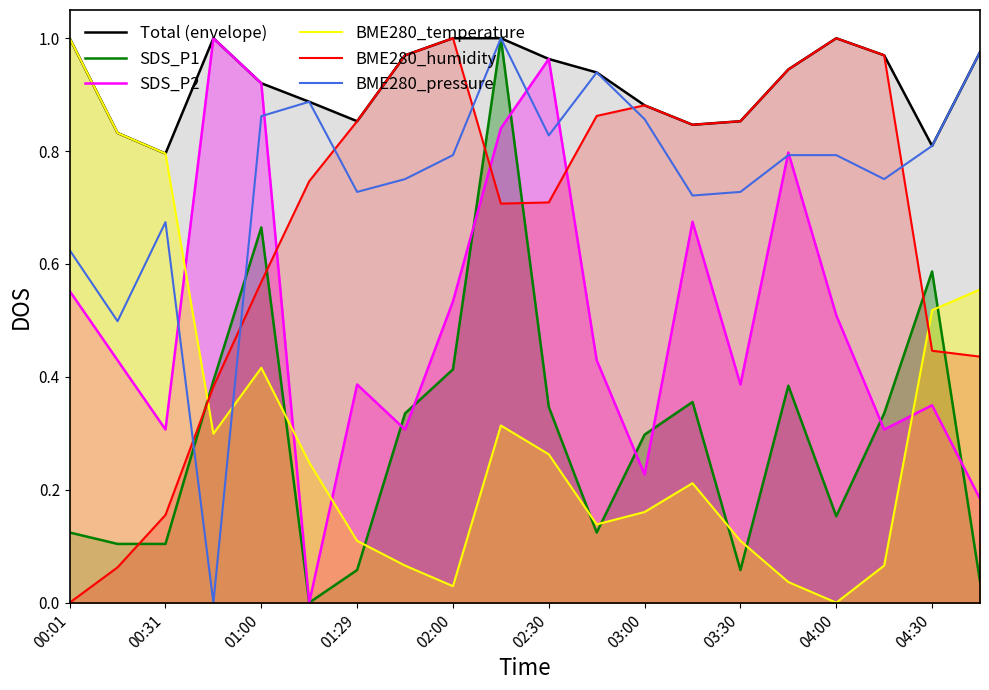

Which series has the largest total across all categories?

Total (envelope)